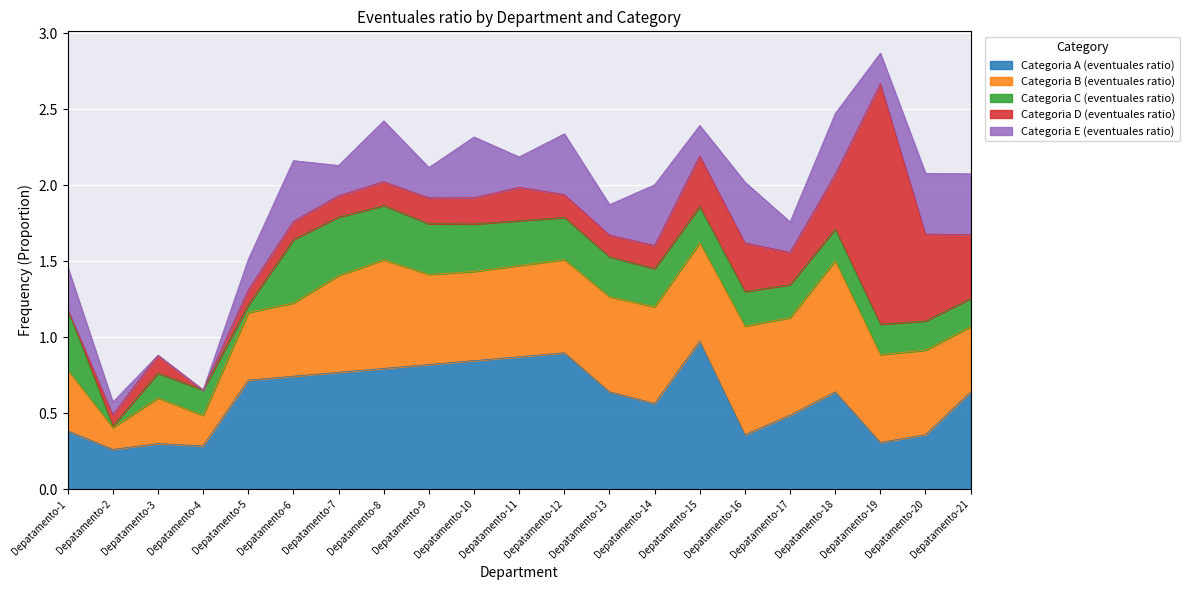

Does the chart display data point markers on the line(s)?

No